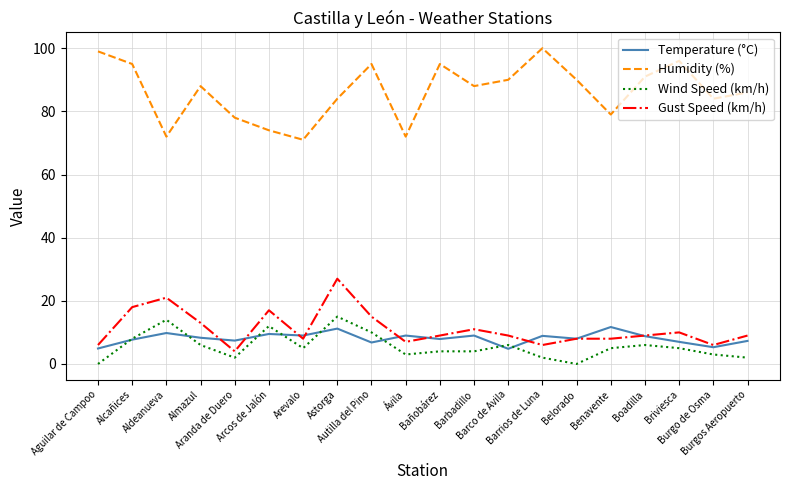

What are all the series names shown in the legend?

Temperature (°C), Humidity (%), Wind Speed (km/h), Gust Speed (km/h)